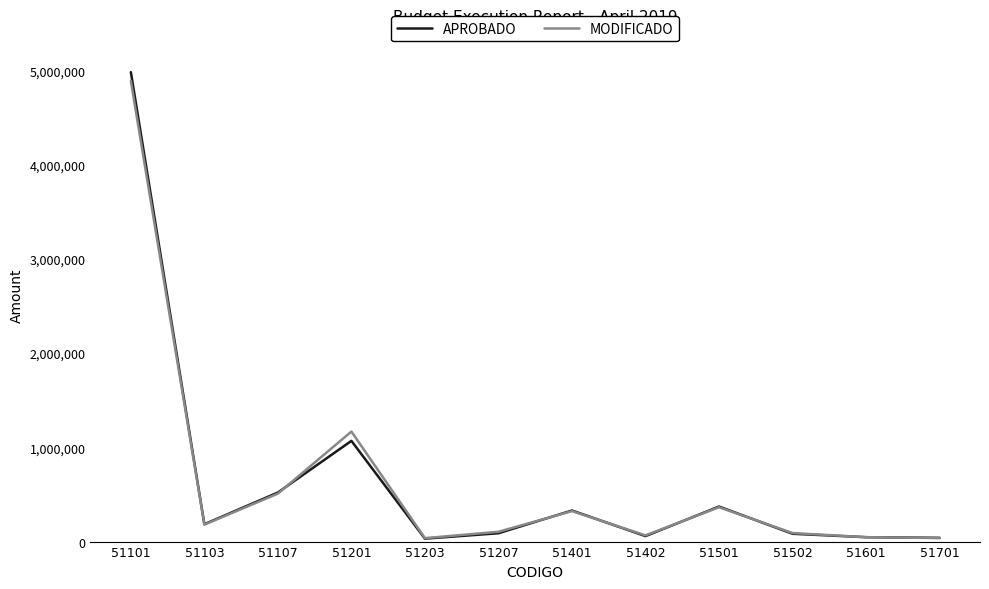

The value of MODIFICADO at 51401 is 323508.8. True or false?

True